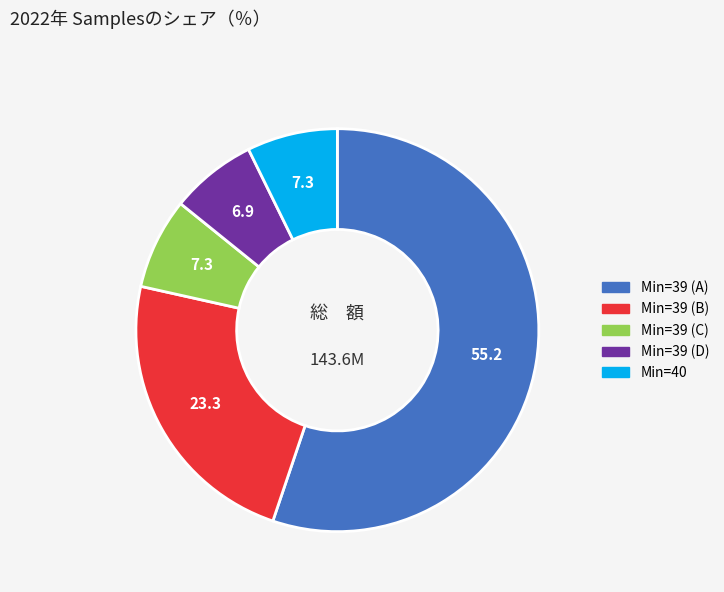

Is there any slice that represents more than half of the pie?

Yes